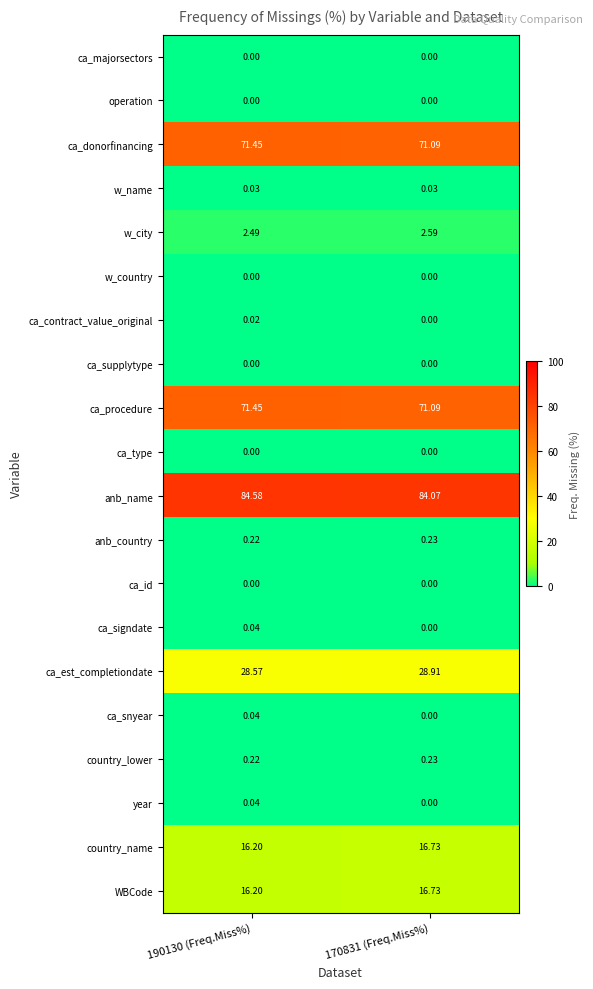

Which series has the largest total across all categories?

anb_name